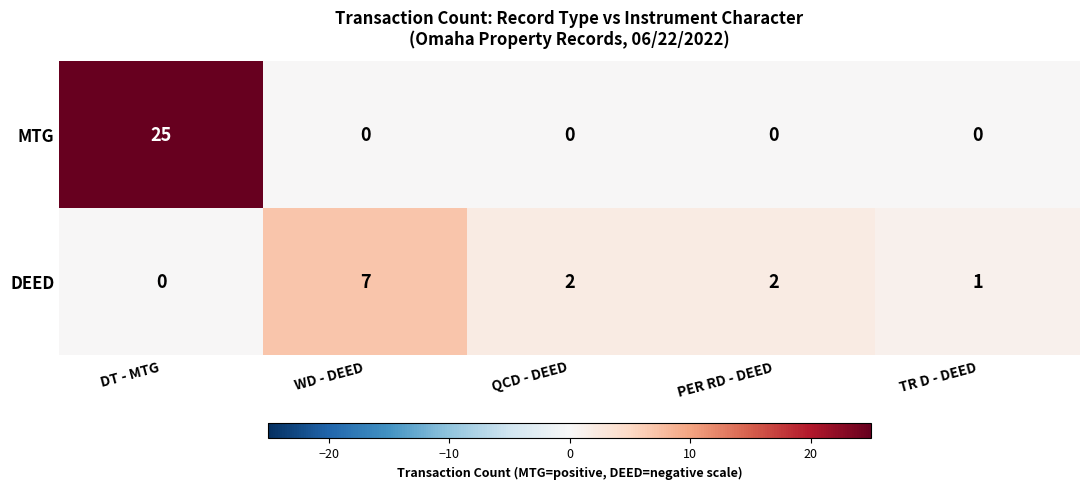

At which category is the sum across all series the highest?

DT - MTG